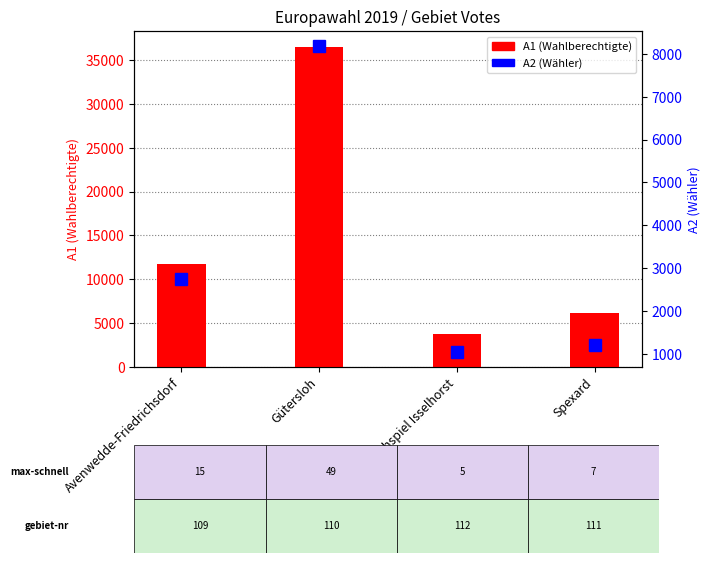

The value of A2 (Wähler) at Kirchspiel Isselhorst is 1052. True or false?

True